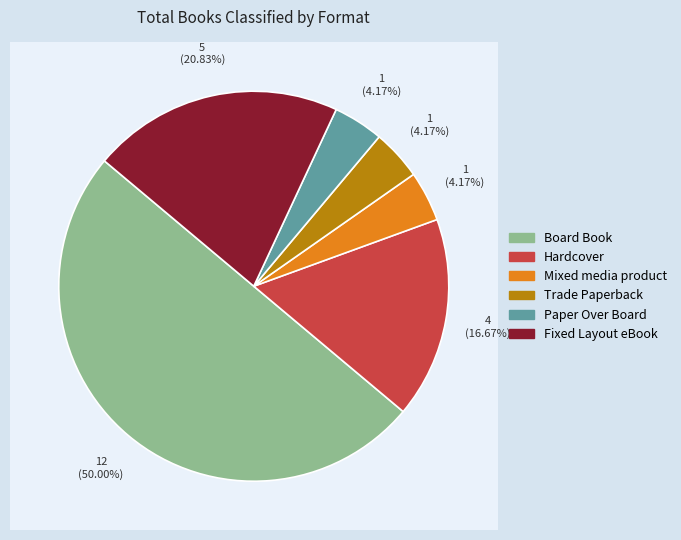

What is the ratio of the value at Paper Over Board to the value at Fixed Layout eBook?

0.2